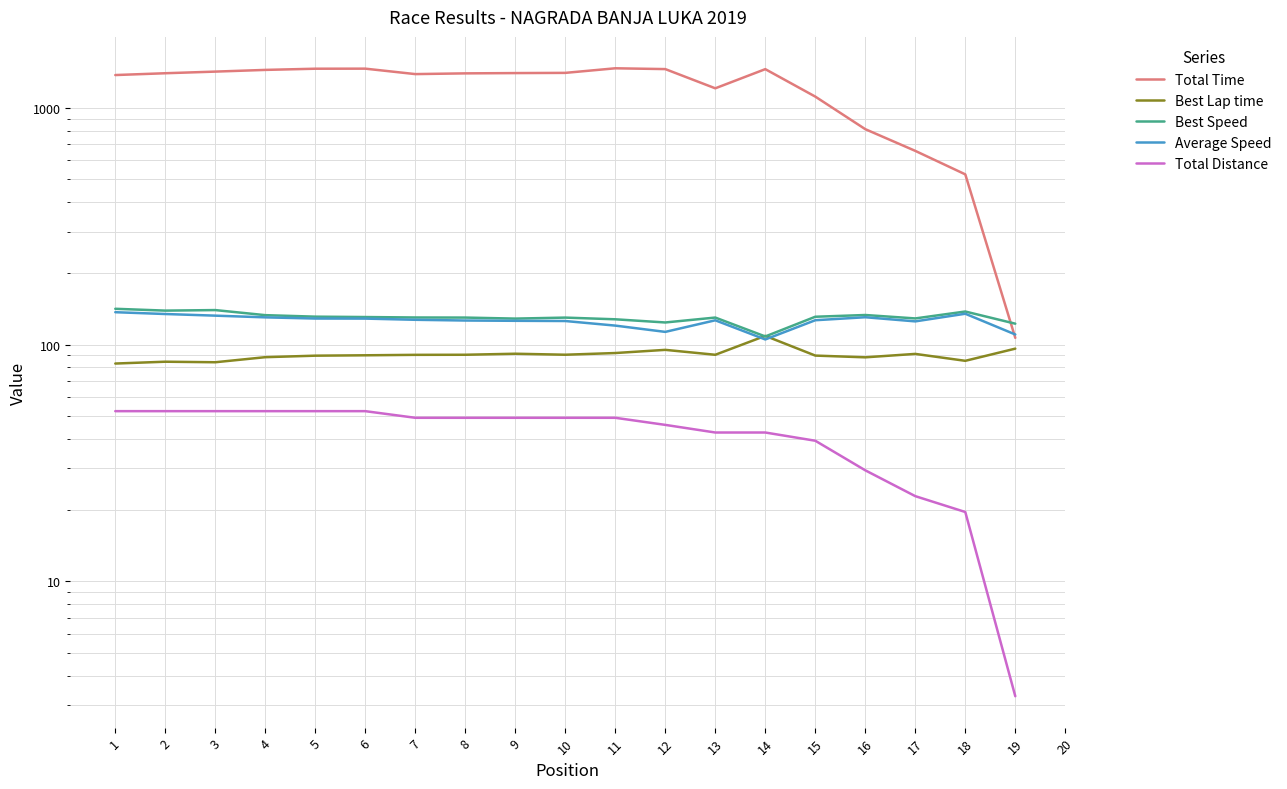

How many distinct data groups are displayed?

5